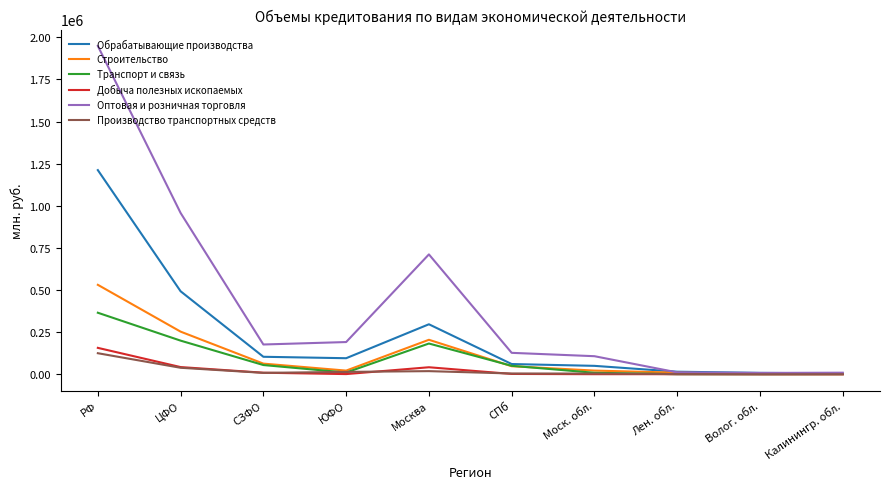

What is the difference between the second highest and second lowest values in the Транспорт и связь series?

199059